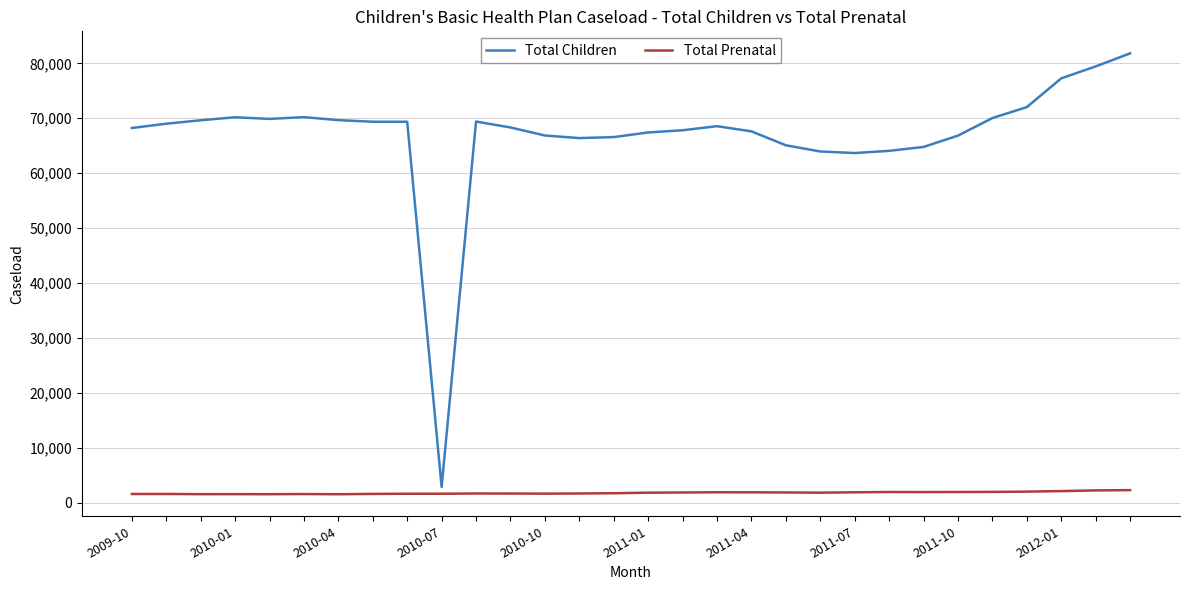

Does the chart display data point markers on the line(s)?

No